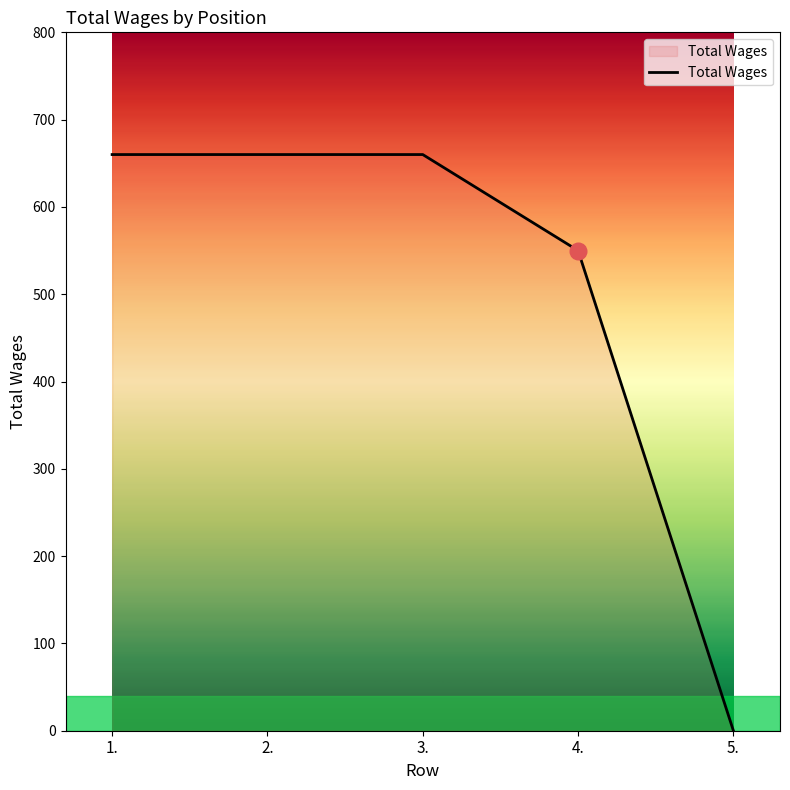

What is the sum of the values at 4. and 5.?

550